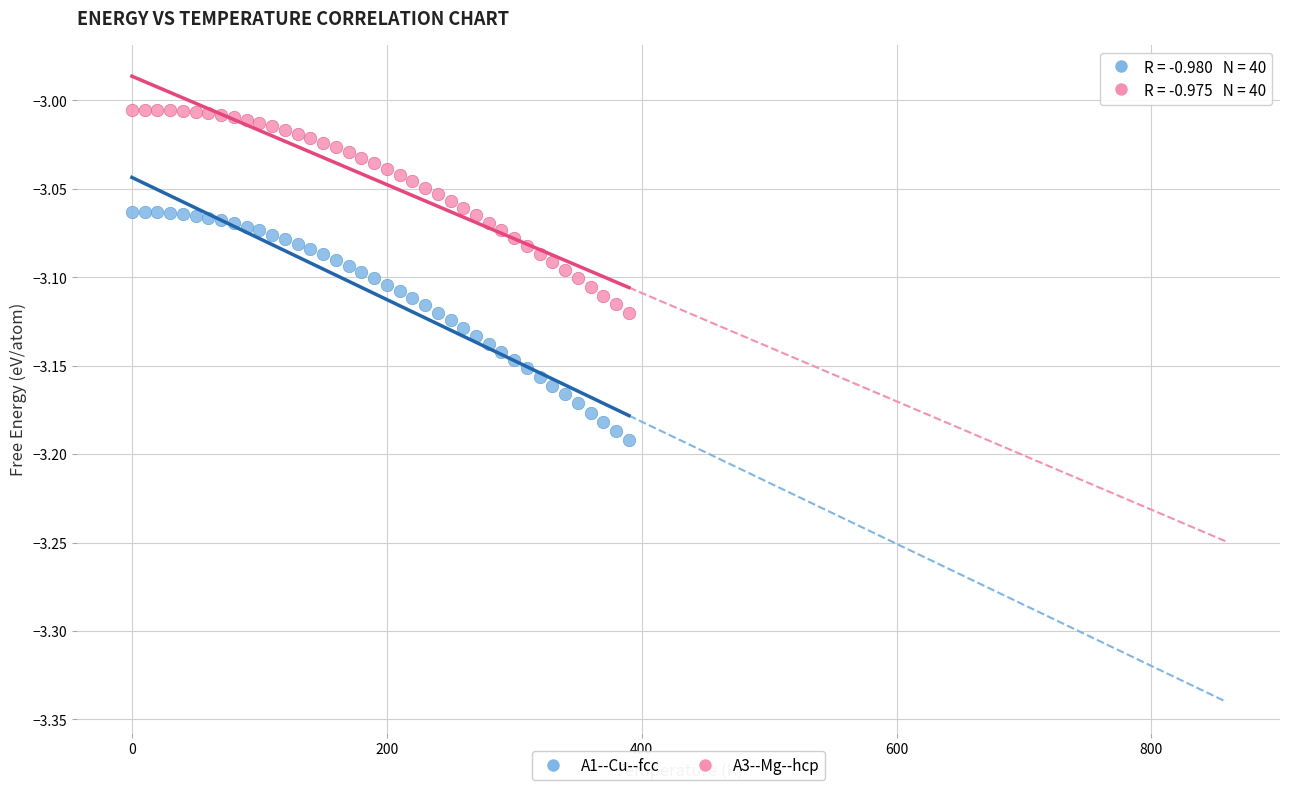

Across all data points, what is the range of X values (max minus min)?

390.0